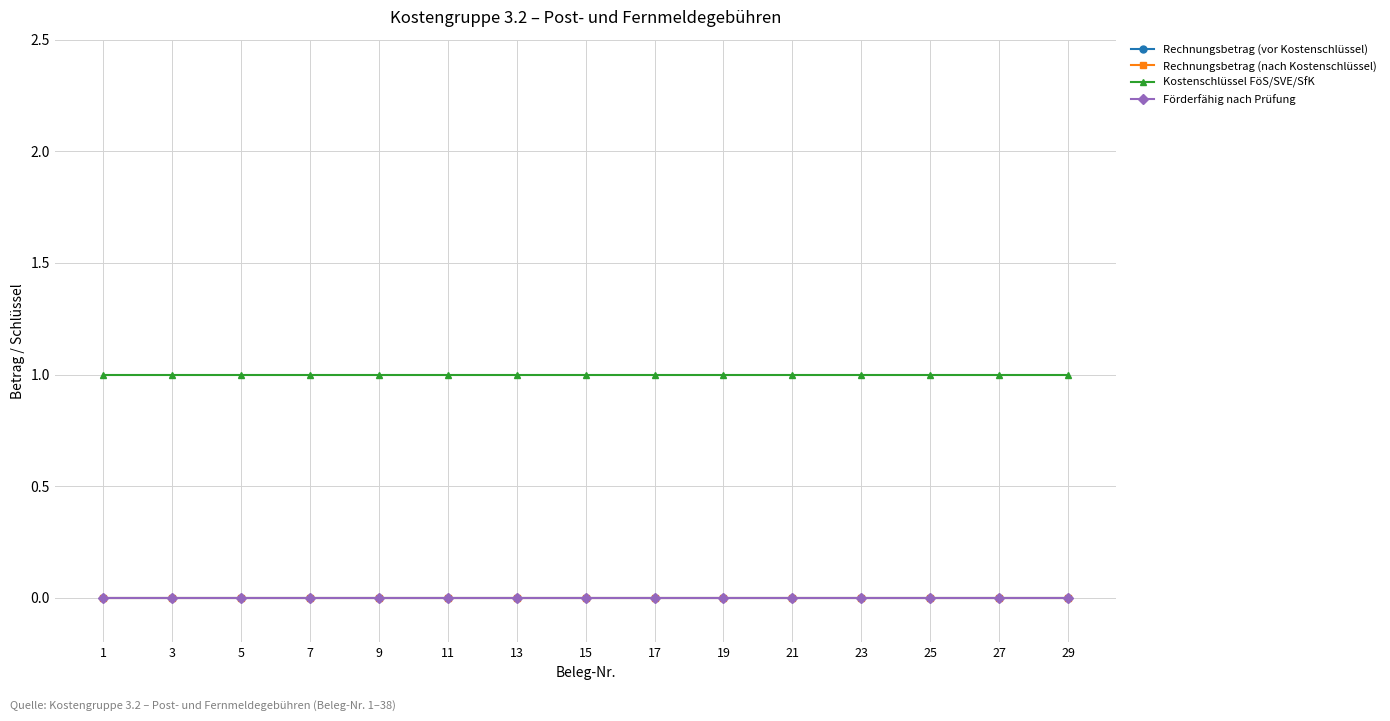

The Rechnungsbetrag (vor Kostenschlüssel) series shows 0 at 25. True or false?

True